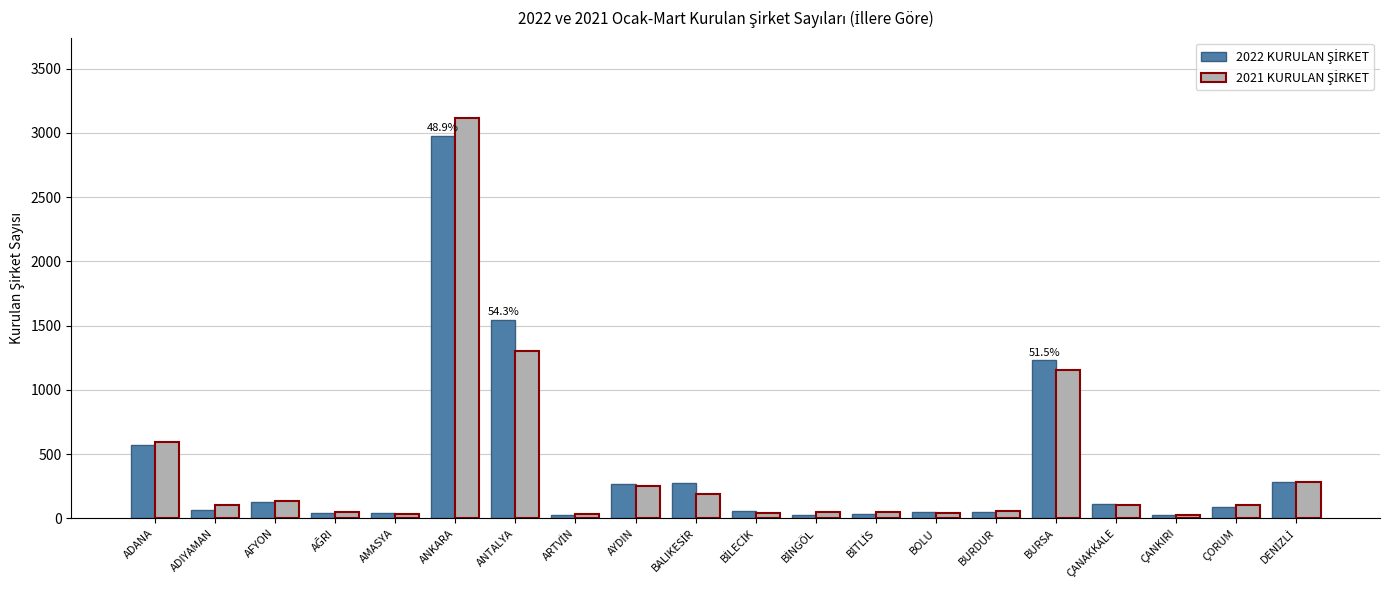

Which category has the highest value across all series?

ANKARA